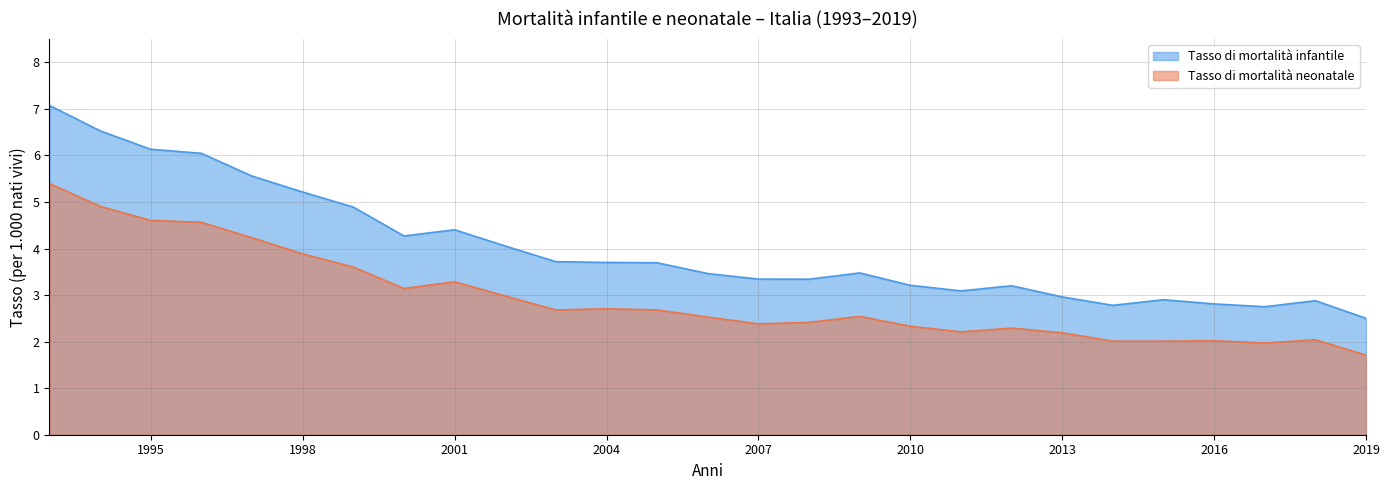

What is the spread (max minus min) of values at 1996?

1.5